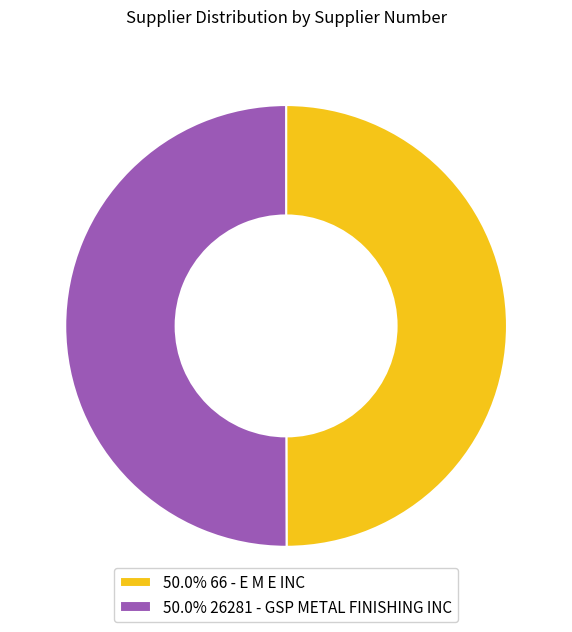

What is the ratio of the value at 50.0% 26281 - GSP METAL FINISHING INC to the value at 50.0% 66 - E M E INC?

1.0